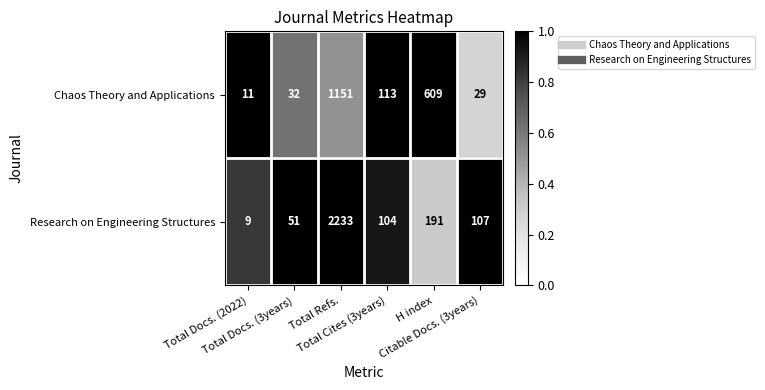

At which category is the sum across all series the highest?

Total Refs.